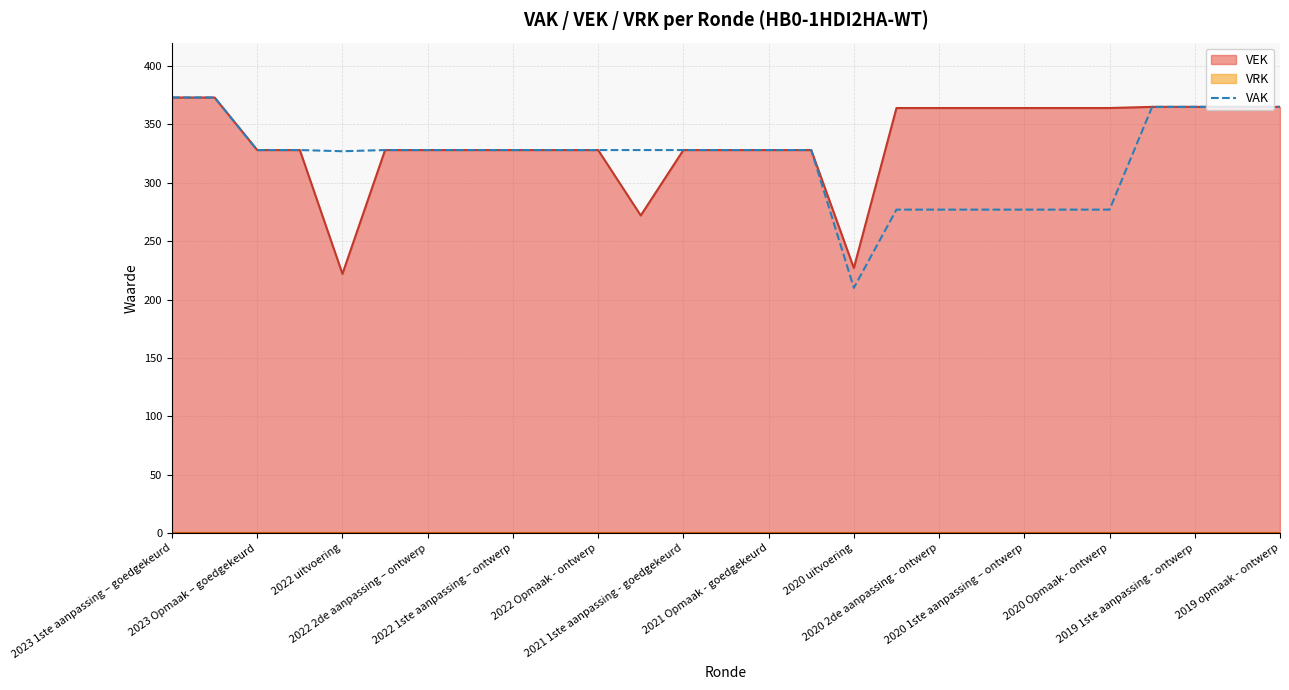

What is the maximum value for VEK?

373